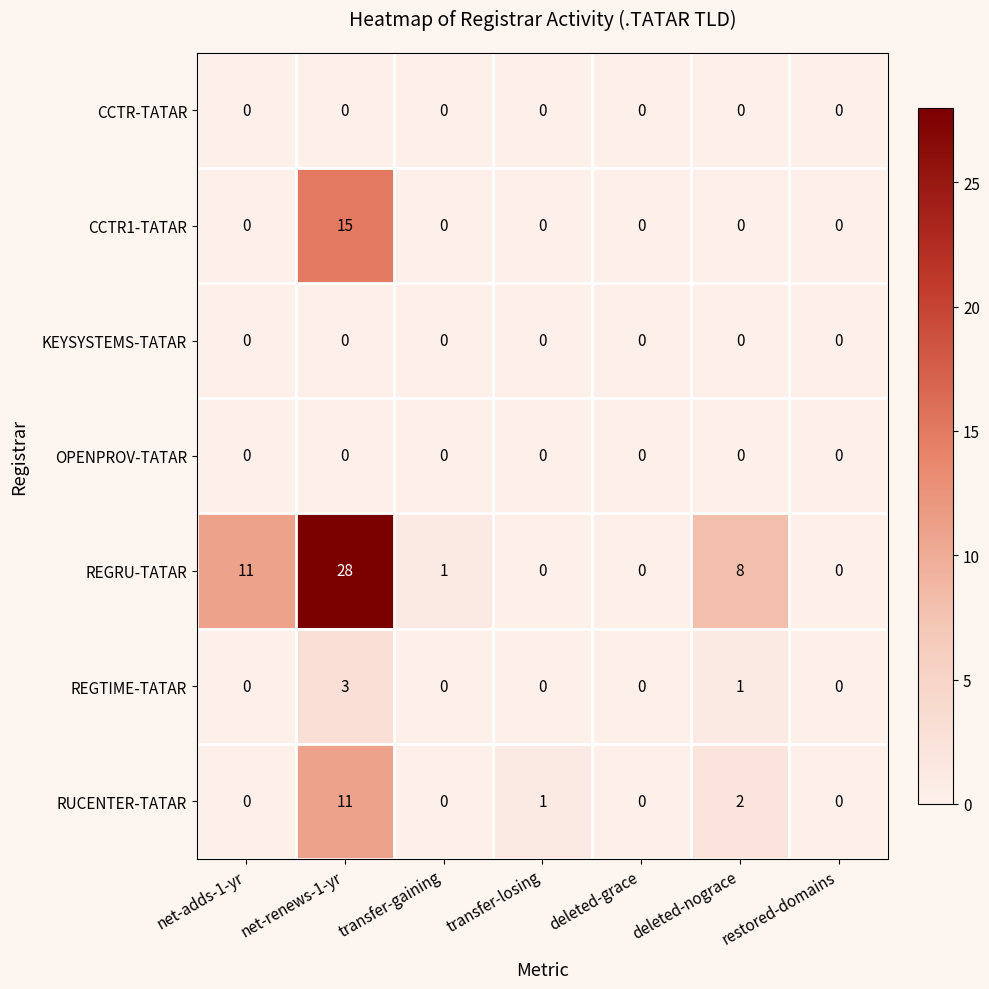

True or false: OPENPROV-TATAR has a value of 0 at net-adds-1-yr.

True